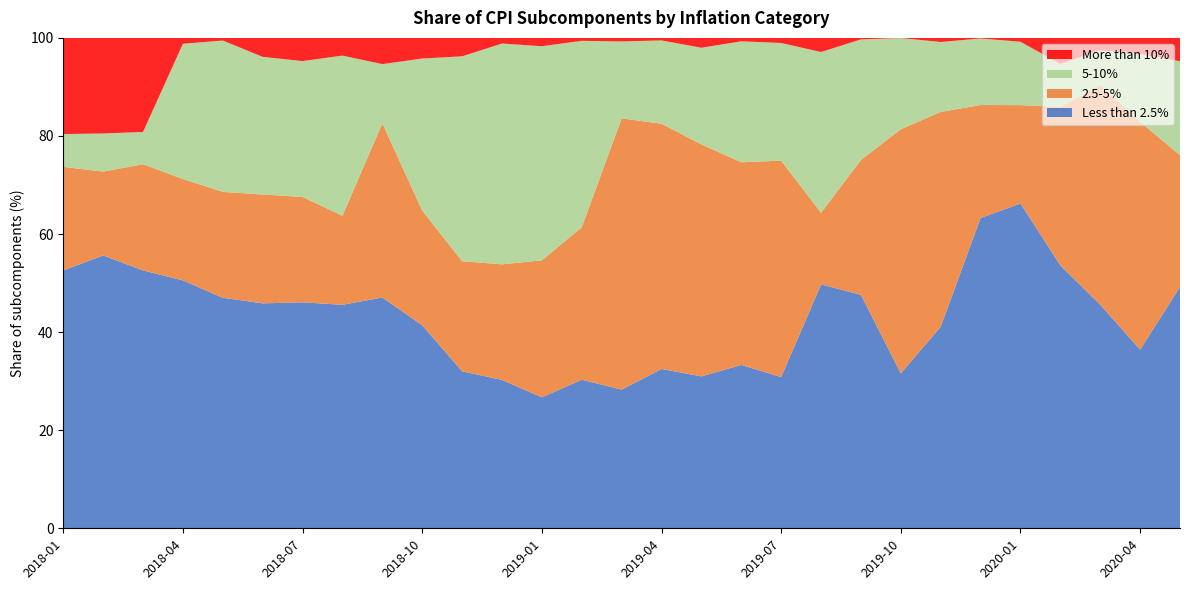

Reading left to right, extract all data points from this chart.

Less than 2.5%: 2018-01=52.6	2018-02=55.6	2018-03=52.6	2018-04=50.5	2018-05=47.0	2018-06=45.9	2018-07=46.1	2018-08=45.6	2018-09=47.1	2018-10=41.4	2018-11=32.0	2018-12=30.3	2019-01=26.7	2019-02=30.3	2019-03=28.3	2019-04=32.5	2019-05=31.0	2019-06=33.3	2019-07=30.8	2019-08=49.7	2019-09=47.6	2019-10=31.6	2019-11=41.1	2019-12=63.3	2020-01=66.2	2020-02=53.6	2020-03=45.6	2020-04=36.4	2020-05=49.2
2.5-5%: 2018-01=21.1	2018-02=17.1	2018-03=21.7	2018-04=20.7	2018-05=21.6	2018-06=22.2	2018-07=21.5	2018-08=18.1	2018-09=35.5	2018-10=23.4	2018-11=22.5	2018-12=23.6	2019-01=27.9	2019-02=31.1	2019-03=55.3	2019-04=50.0	2019-05=47.3	2019-06=41.3	2019-07=44.1	2019-08=14.6	2019-09=27.5	2019-10=49.8	2019-11=43.8	2019-12=23.0	2020-01=20.1	2020-02=32.3	2020-03=44.8	2020-04=46.5	2020-05=26.9
5-10%: 2018-01=6.7	2018-02=7.8	2018-03=6.6	2018-04=27.6	2018-05=30.9	2018-06=28.1	2018-07=27.7	2018-08=32.7	2018-09=12.1	2018-10=31.0	2018-11=41.8	2018-12=45.0	2019-01=43.7	2019-02=38.0	2019-03=15.7	2019-04=17.0	2019-05=19.7	2019-06=24.7	2019-07=24.0	2019-08=32.8	2019-09=24.6	2019-10=18.6	2019-11=14.2	2019-12=13.6	2020-01=12.9	2020-02=8.8	2020-03=7.1	2020-04=13.8	2020-05=19.1
More than 10%: 2018-01=19.6	2018-02=19.5	2018-03=19.2	2018-04=1.2	2018-05=0.5	2018-06=3.9	2018-07=4.7	2018-08=3.6	2018-09=5.3	2018-10=4.2	2018-11=3.8	2018-12=1.1	2019-01=1.7	2019-02=0.6	2019-03=0.7	2019-04=0.5	2019-05=2.0	2019-06=0.7	2019-07=1.0	2019-08=2.9	2019-09=0.3	2019-10=0.0	2019-11=0.8	2019-12=0.1	2020-01=0.8	2020-02=5.3	2020-03=2.5	2020-04=3.3	2020-05=4.8